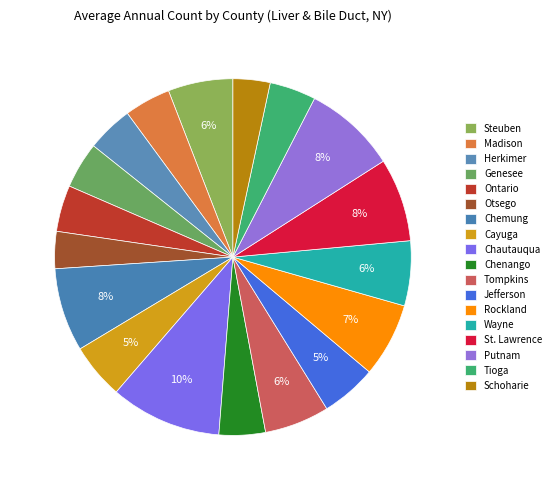

Is it true that Herkimer is 14% of the pie?

False